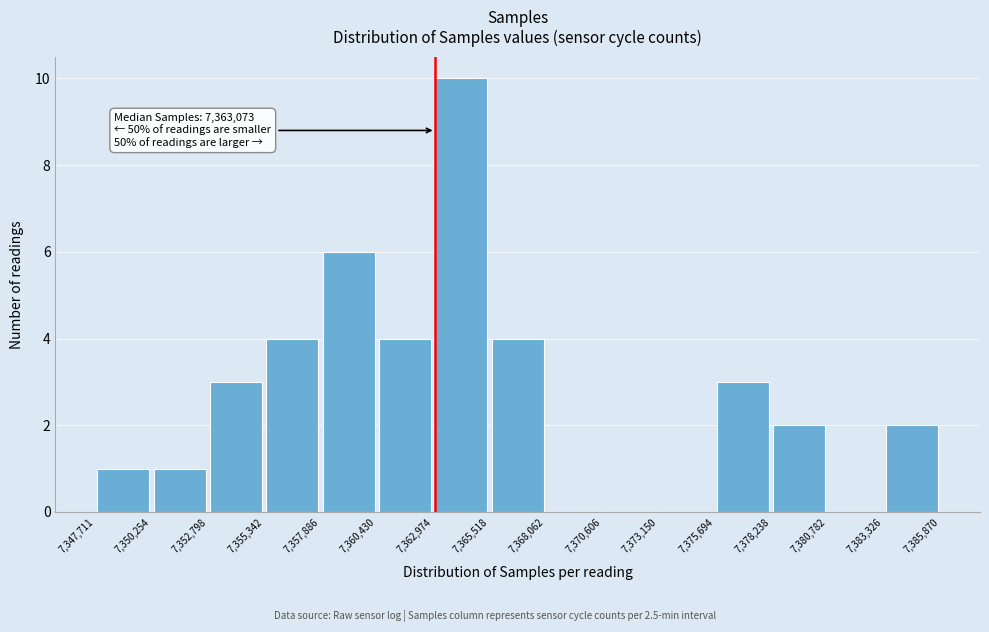

Over which range of the x-axis is the bar tallest?

7,362,974 to 7,365,518